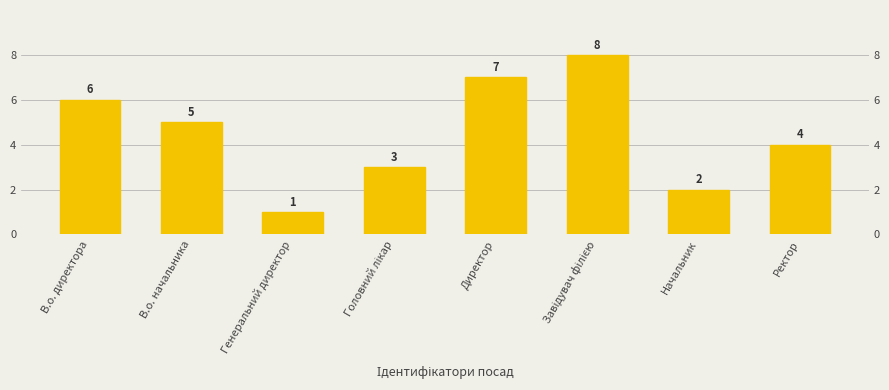

True or false: the data shows 6 at В.о. директора.

True